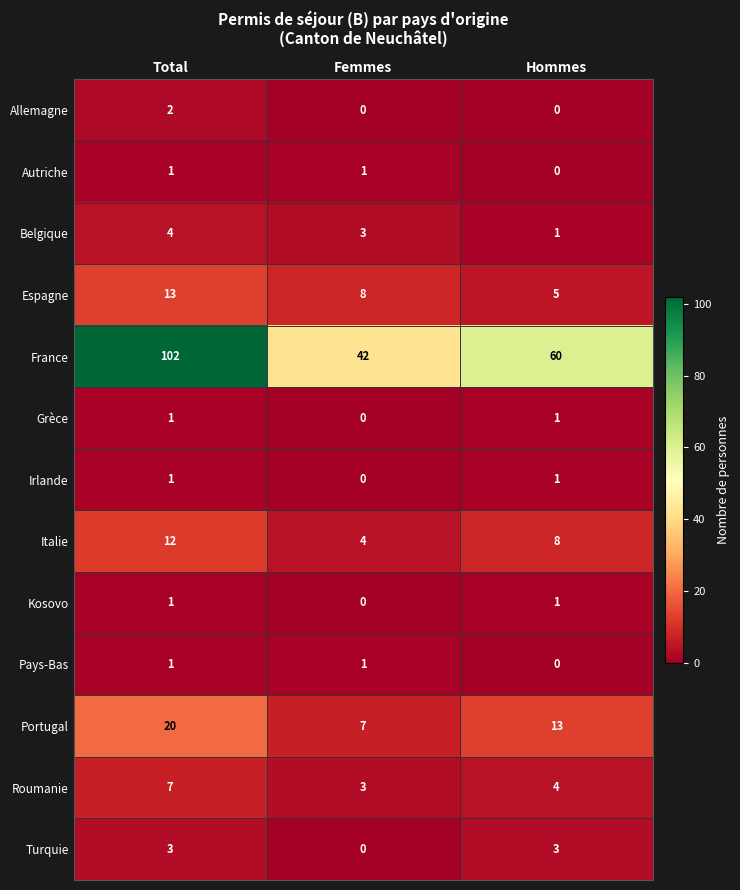

At which category does the chart reach its peak across all series?

Total